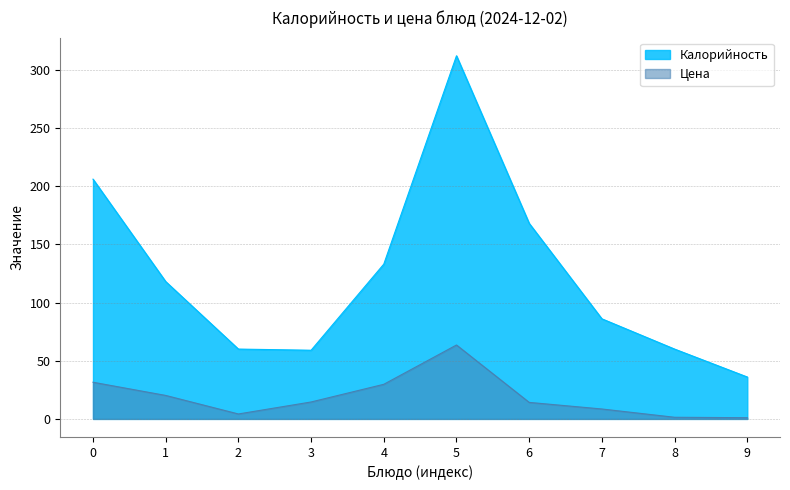

True or false: Калорийность and Цена intersect in this chart.

False